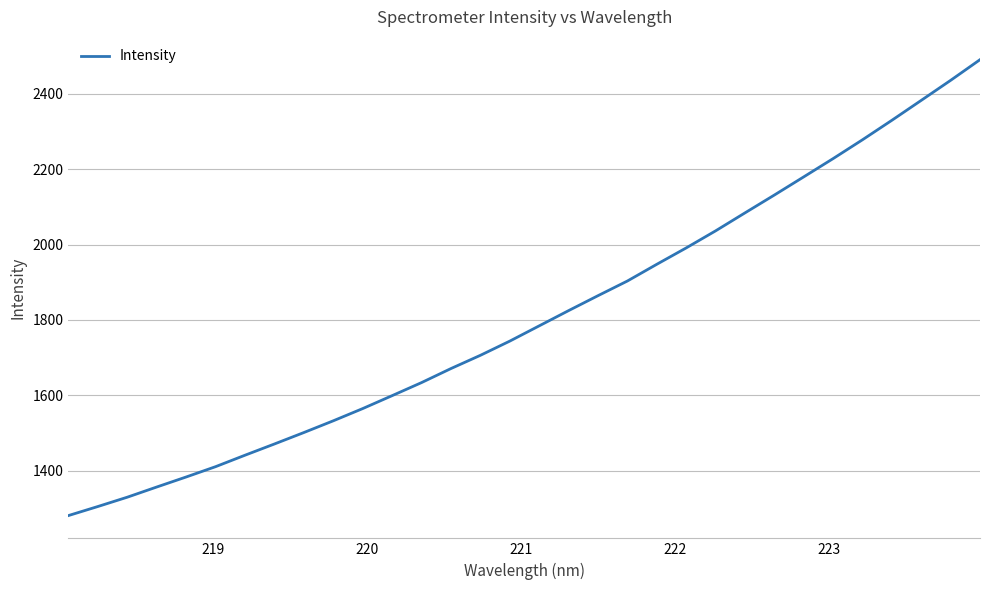

What is the maximum value shown in the chart?

2490.2